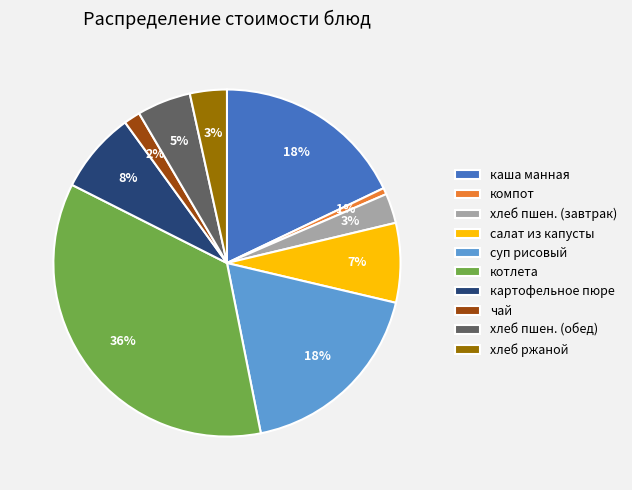

Is the sum of салат из капусты and хлеб пшен. (завтрак) greater than half?

No